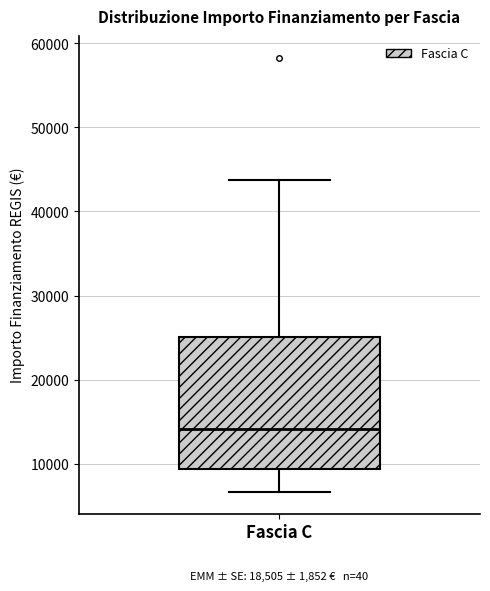

Where is the lower edge of the box for Fascia C on the y-axis? The values are not printed on the chart, so give them approximately, as read against the axis.

9000